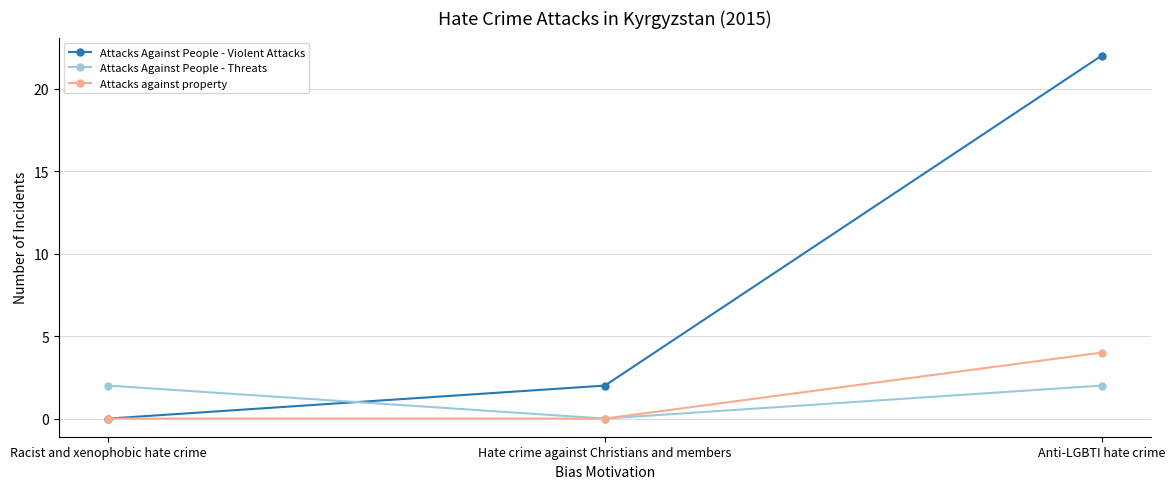

Is the value of Attacks Against People - Threats at Anti-LGBTI hate crime greater than the value of Attacks against property at Racist and xenophobic hate crime?

Yes